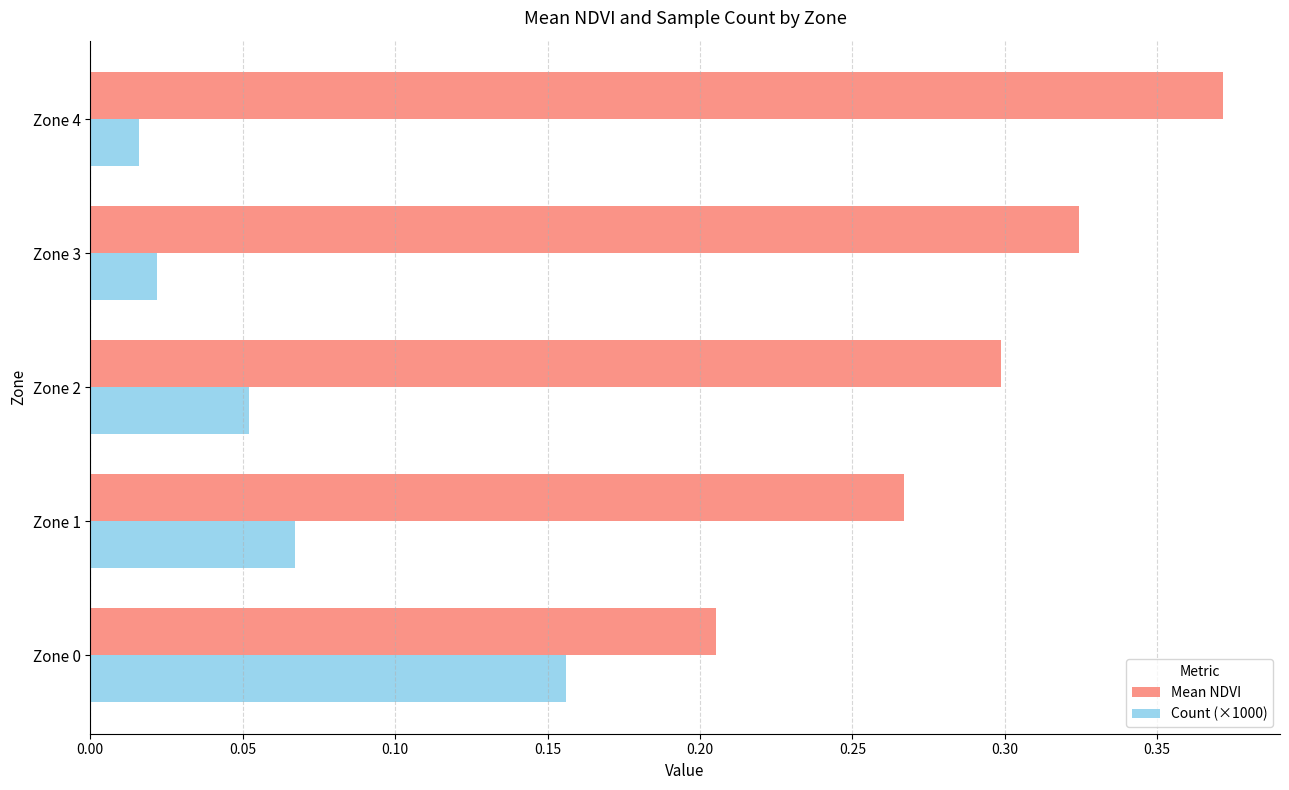

True or false: Mean NDVI has a value of 0.5 at Zone 4.

False